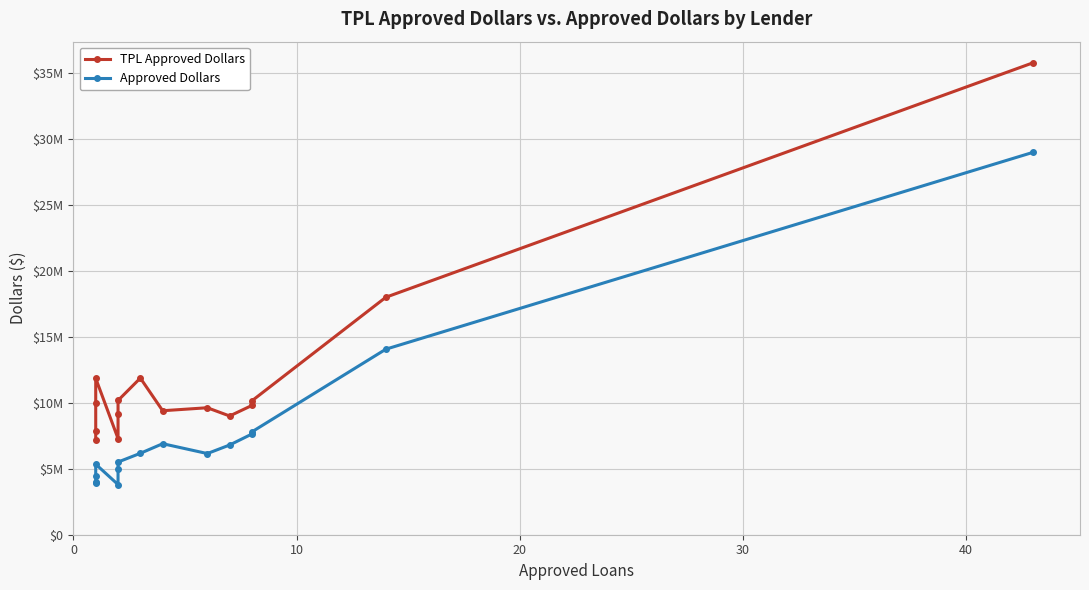

What is the difference between the maximum and second lowest values in the TPL Approved Dollars series?

28475951